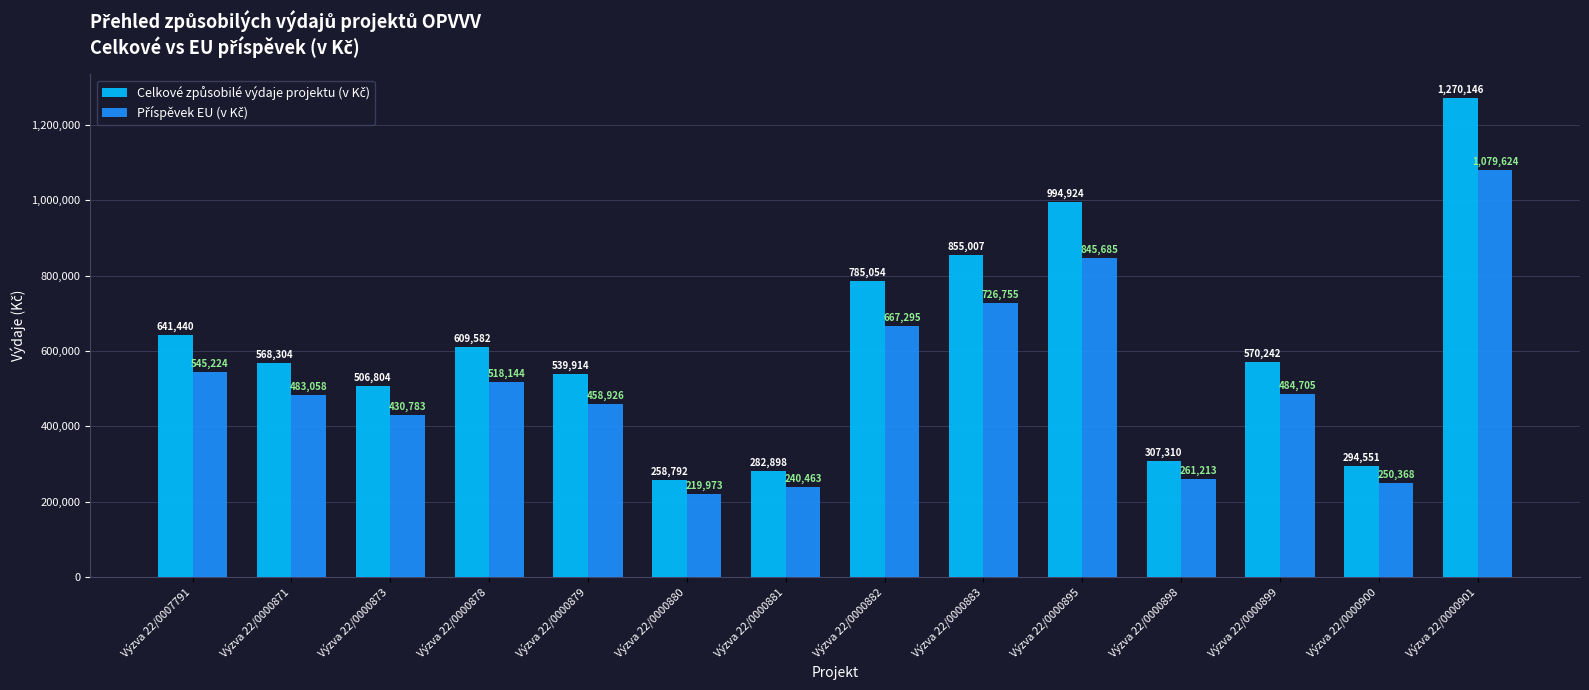

What is the difference between the highest and lowest values at Výzva 22/0000901?

190522